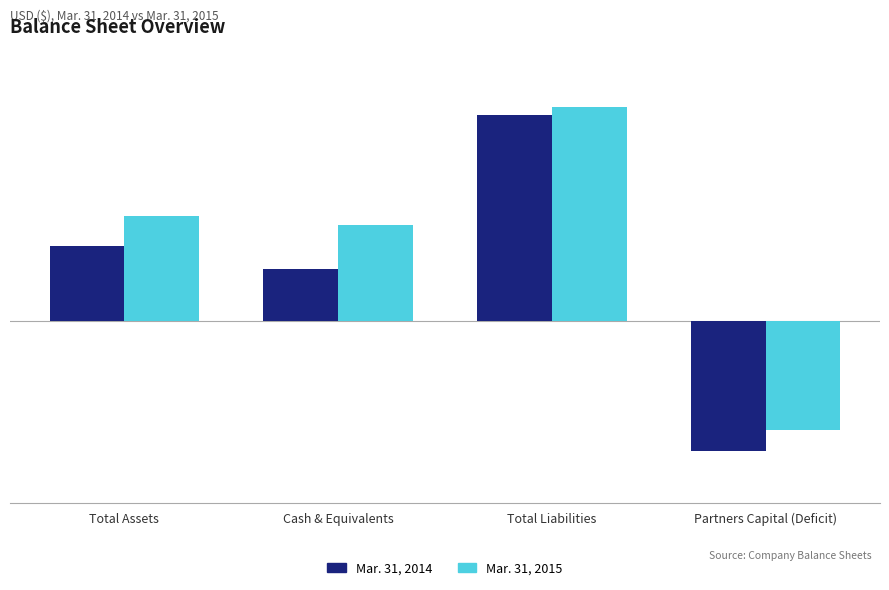

What are all the series names shown in the legend?

Mar. 31, 2014, Mar. 31, 2015